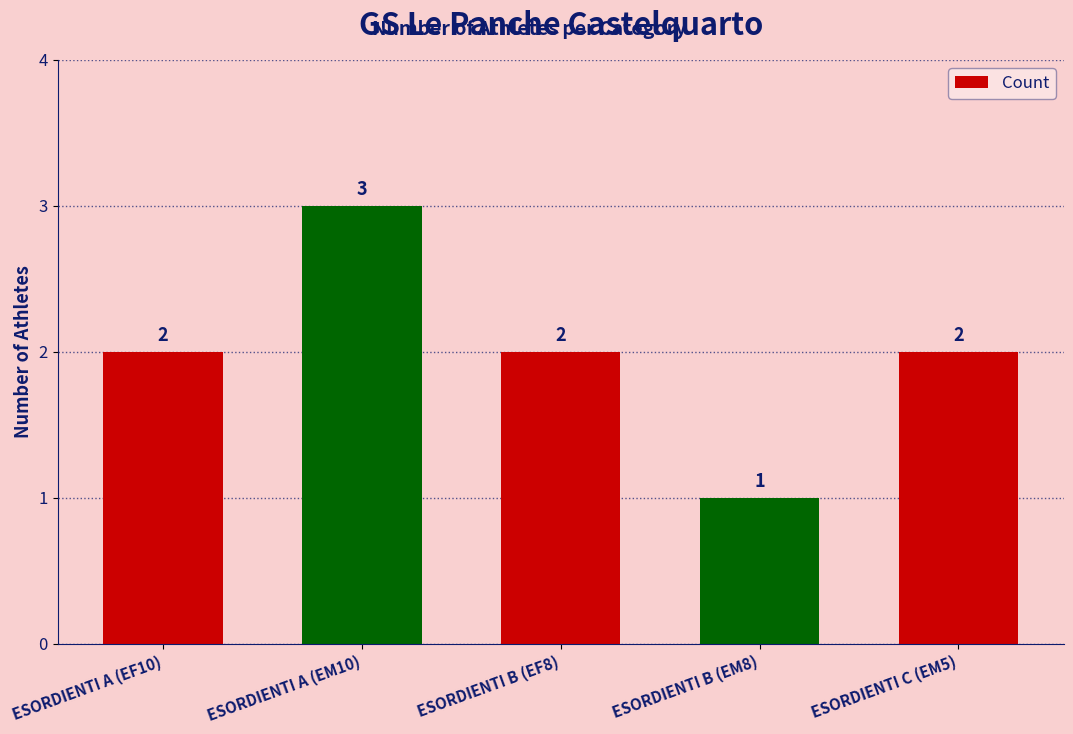

Are the bars horizontal?

No